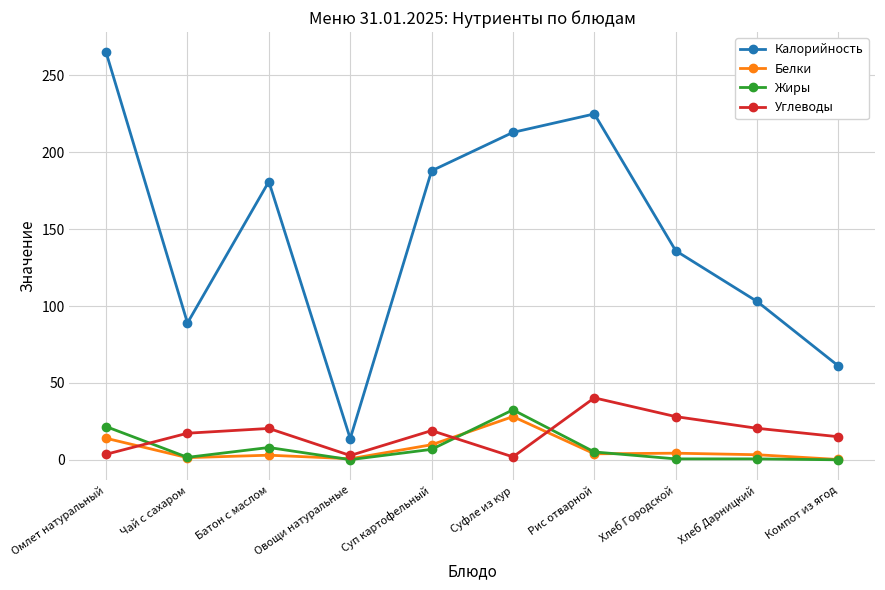

Which series has the largest range (max minus min)?

Калорийность